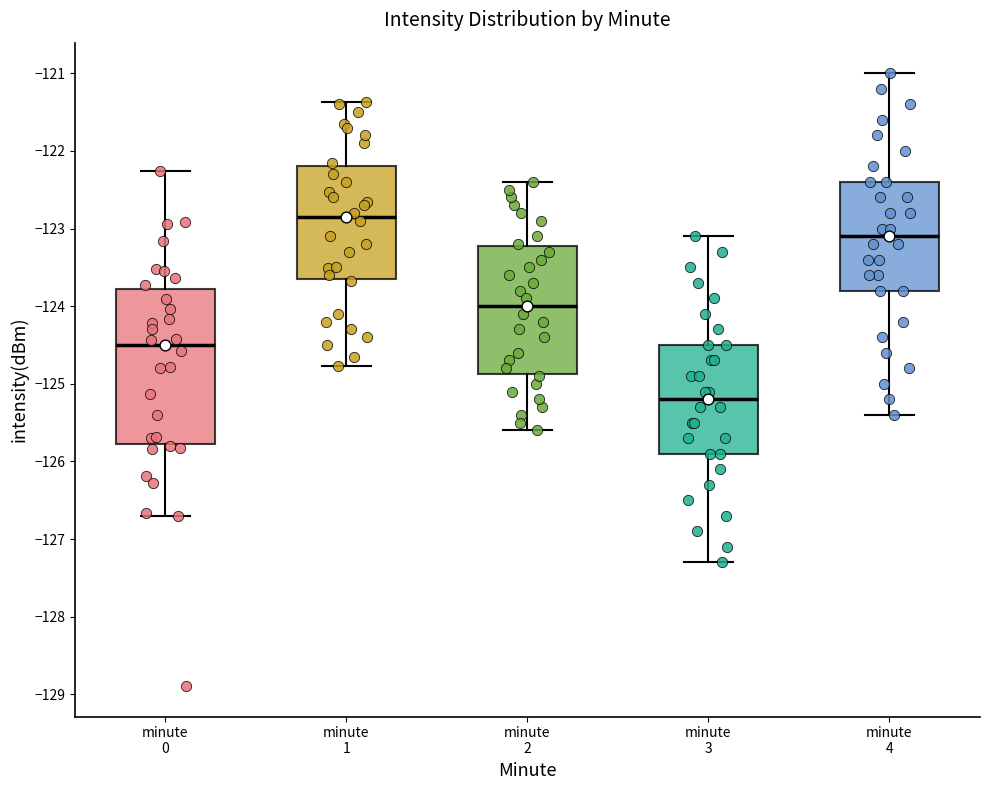

Reading left to right, transcribe this box plot: for each box, give where its median line is, the range the box spans, and where its two whiskers end, as read against the y-axis. The values are not printed on the chart, so give them approximately, as read against the axis.

minute 0: median -124.5, box -125.8 to -123.8, whiskers -126.7 to -122.3
minute 1: median -122.9, box -123.7 to -122.2, whiskers -124.8 to -121.4
minute 2: median -124.0, box -124.9 to -123.2, whiskers -125.6 to -122.4
minute 3: median -125.2, box -125.9 to -124.5, whiskers -127.3 to -123.1
minute 4: median -123.1, box -123.8 to -122.4, whiskers -125.4 to -121.0